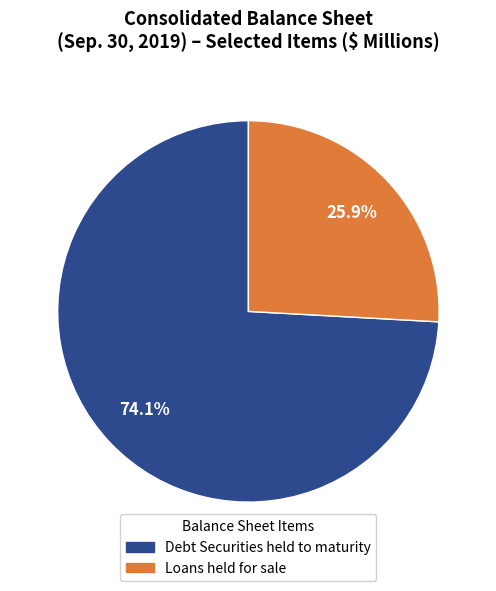

To the nearest percent, what is the difference between the largest and smallest slice percentages?

48%